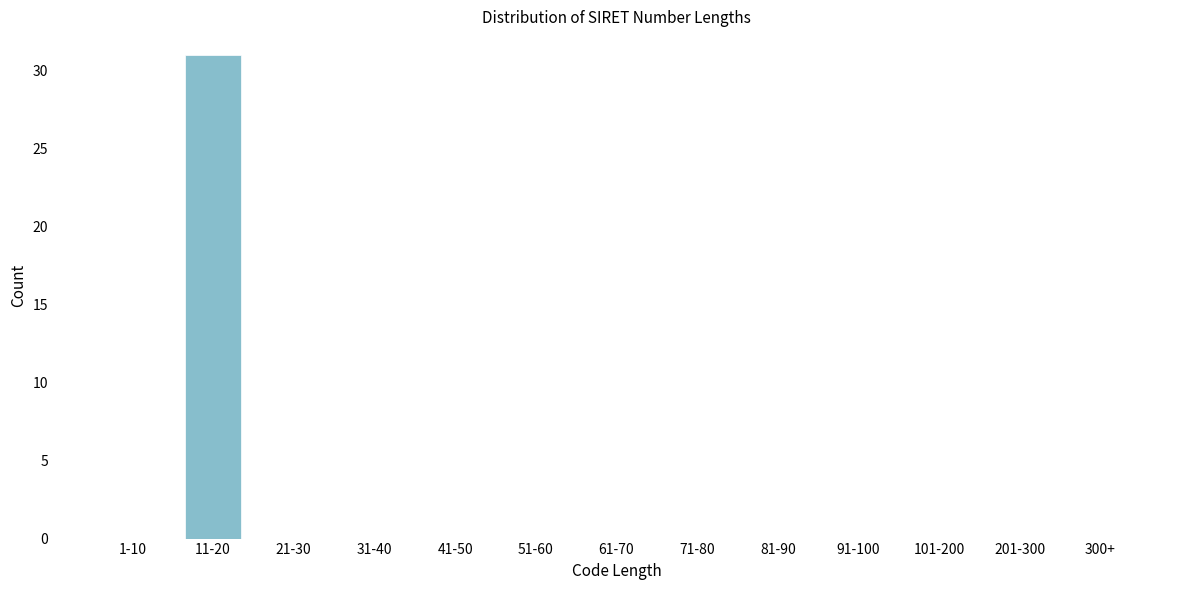

Reading left to right, list all the values displayed in this chart.

1-10=0	11-20=31	21-30=0	31-40=0	41-50=0	51-60=0	61-70=0	71-80=0	81-90=0	91-100=0	101-200=0	201-300=0	300+=0